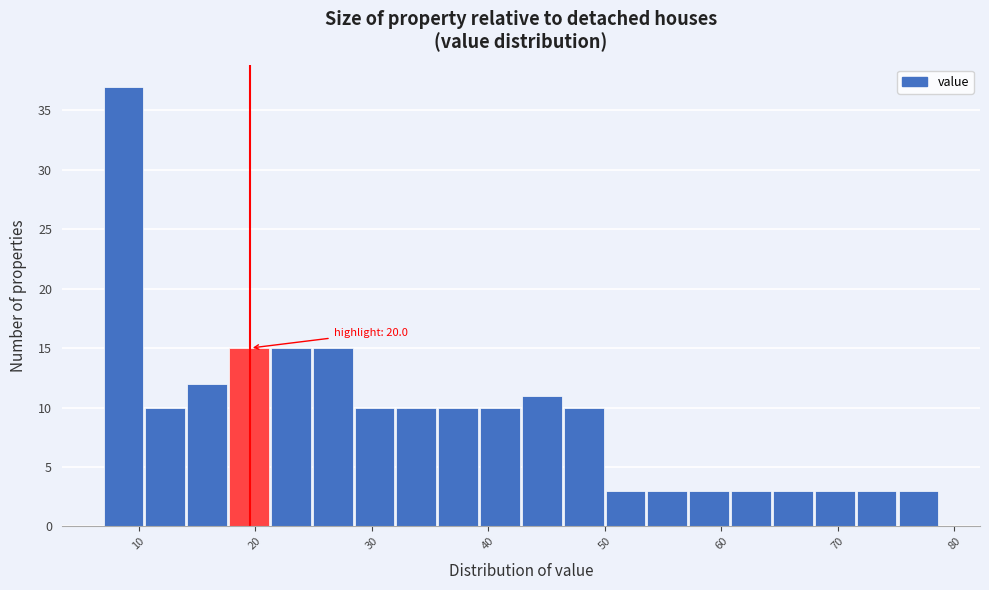

Read against the x-axis, roughly where is the centre of the tallest bar?

9